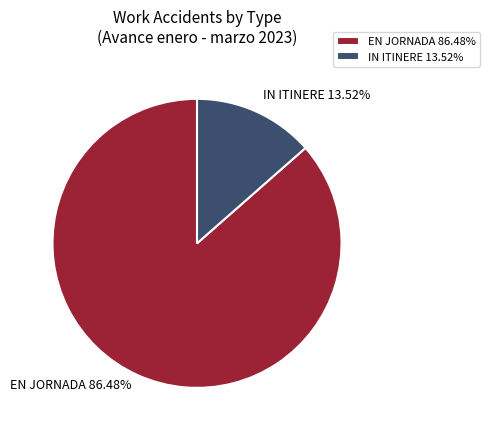

The IN ITINERE slice represents 5% of the pie. True or false?

False